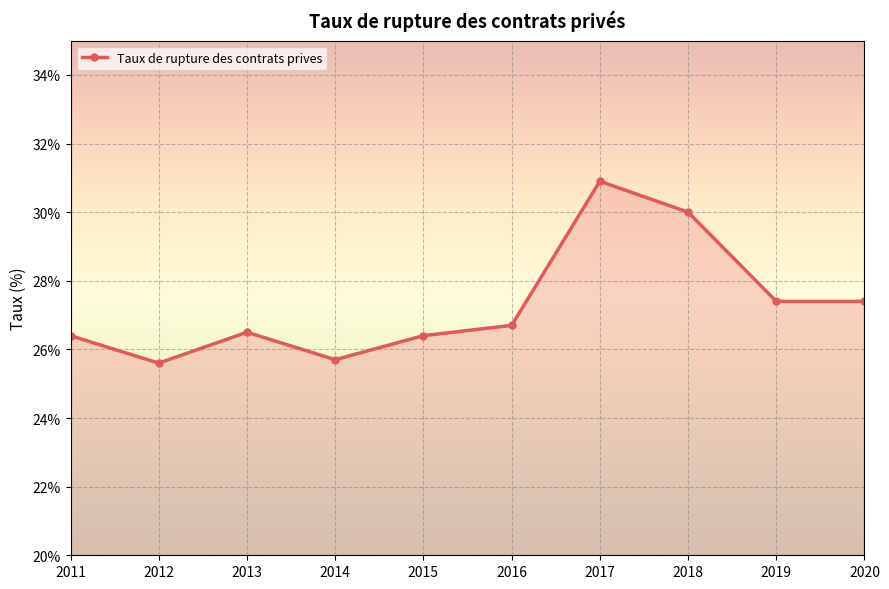

Where is the first local maximum?

2013